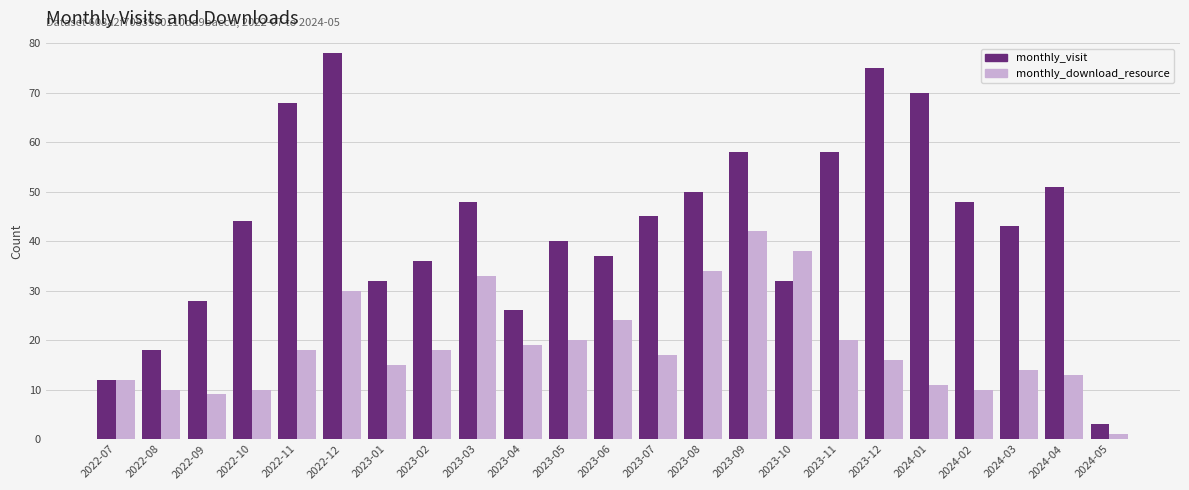

What position from the left is 2023-11?

17